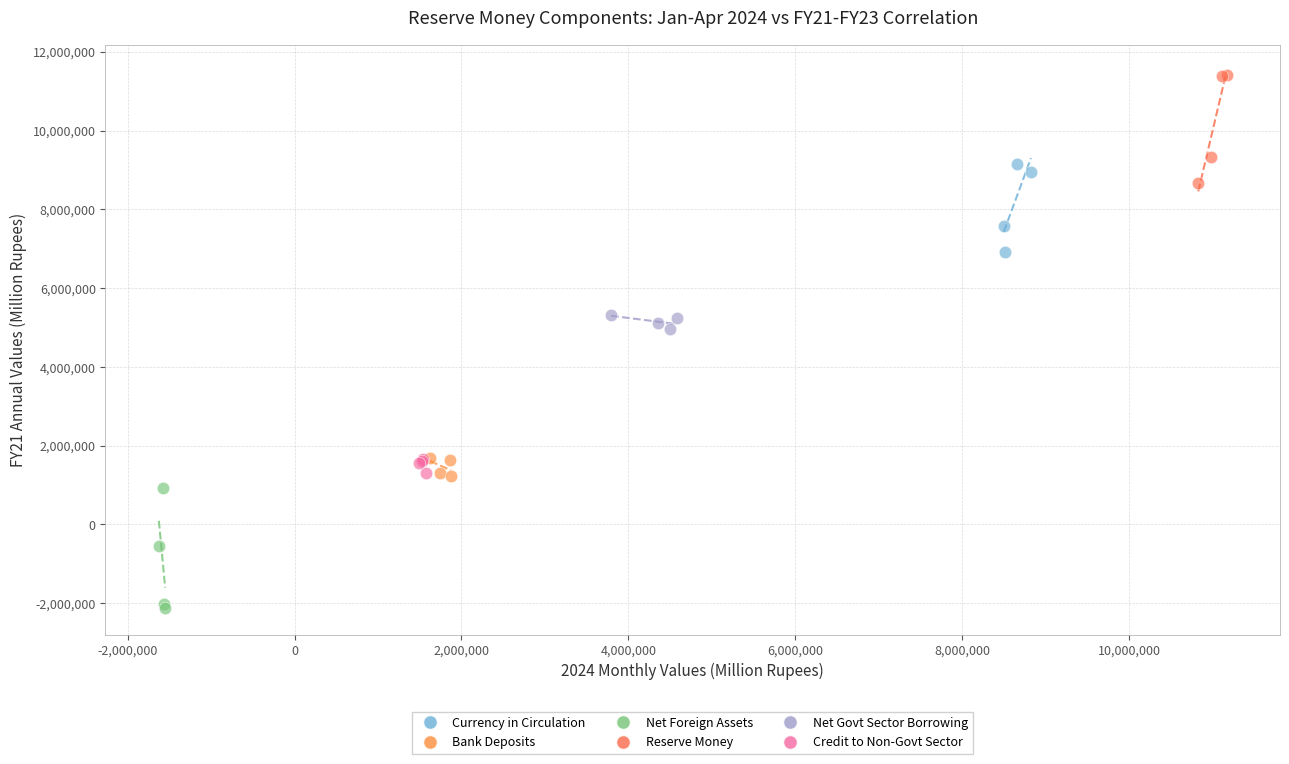

Which series reaches the maximum Y coordinate?

Reserve Money